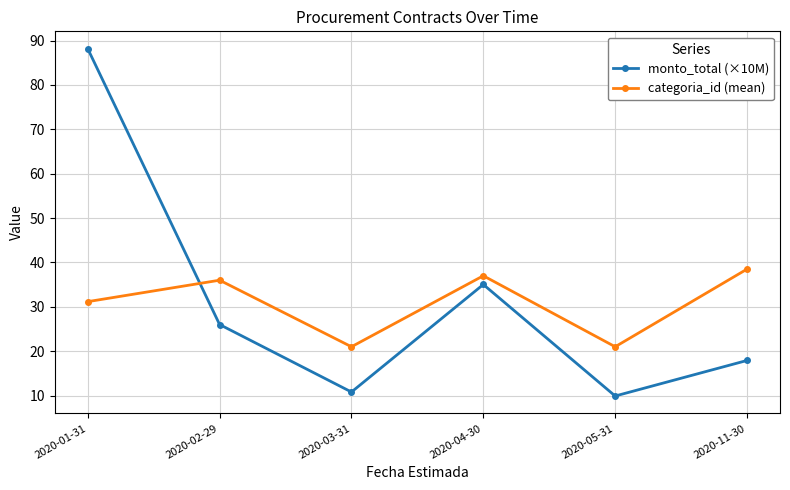

What is the difference between the highest and lowest values at 2020-02-29?

10.0